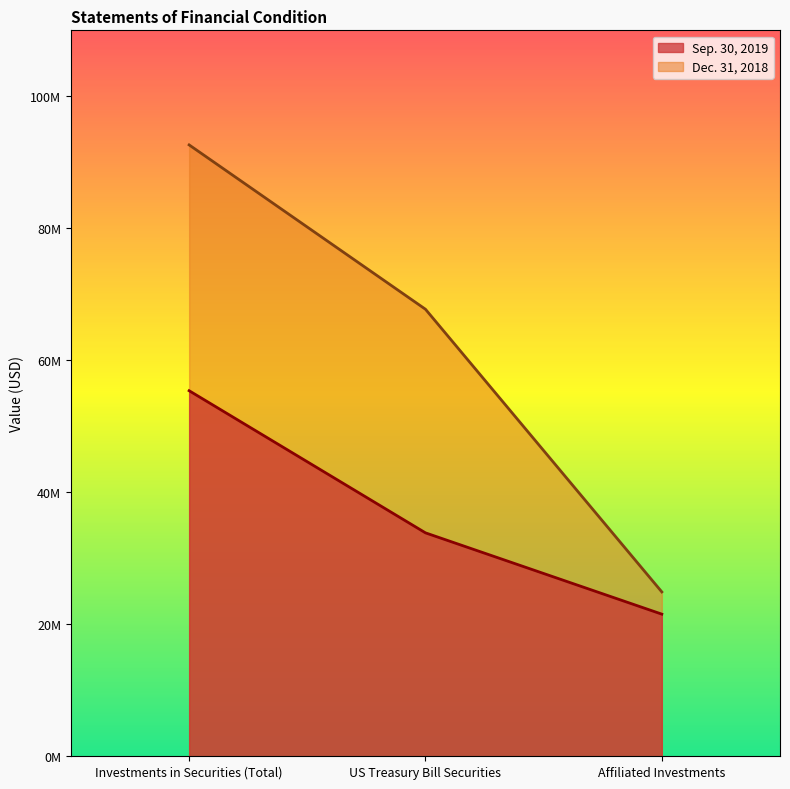

What position from the left is Investments in Securities (Total)?

1